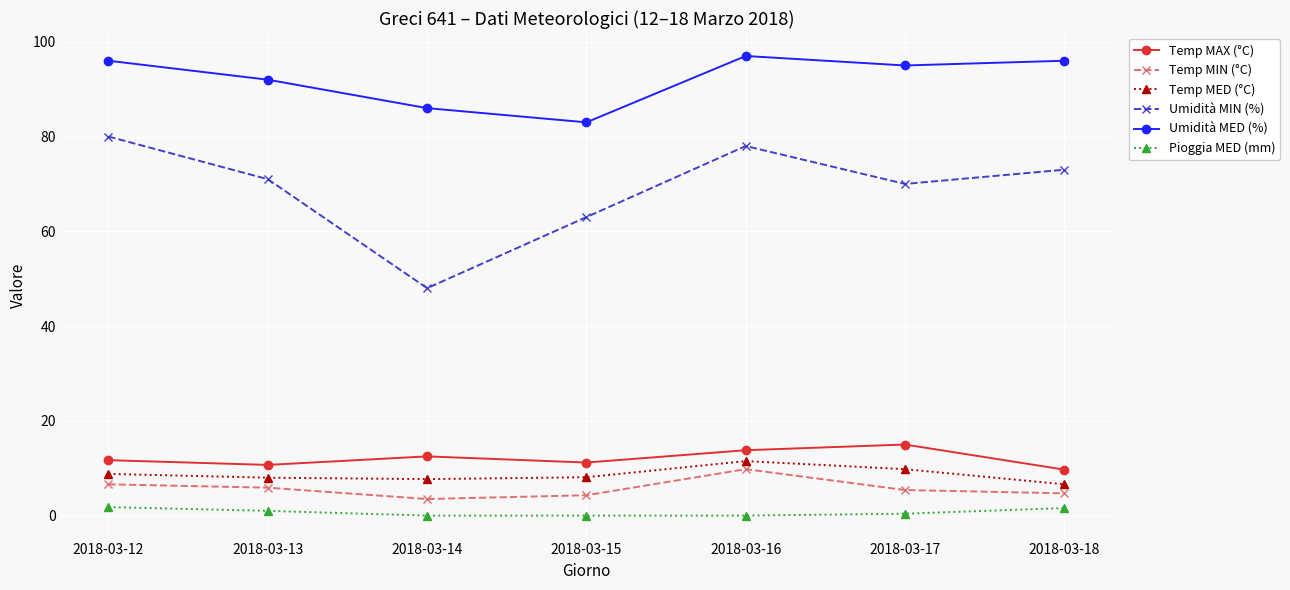

True or false: Umidità MIN (%) and Temp MIN (°C) cross at least once.

False